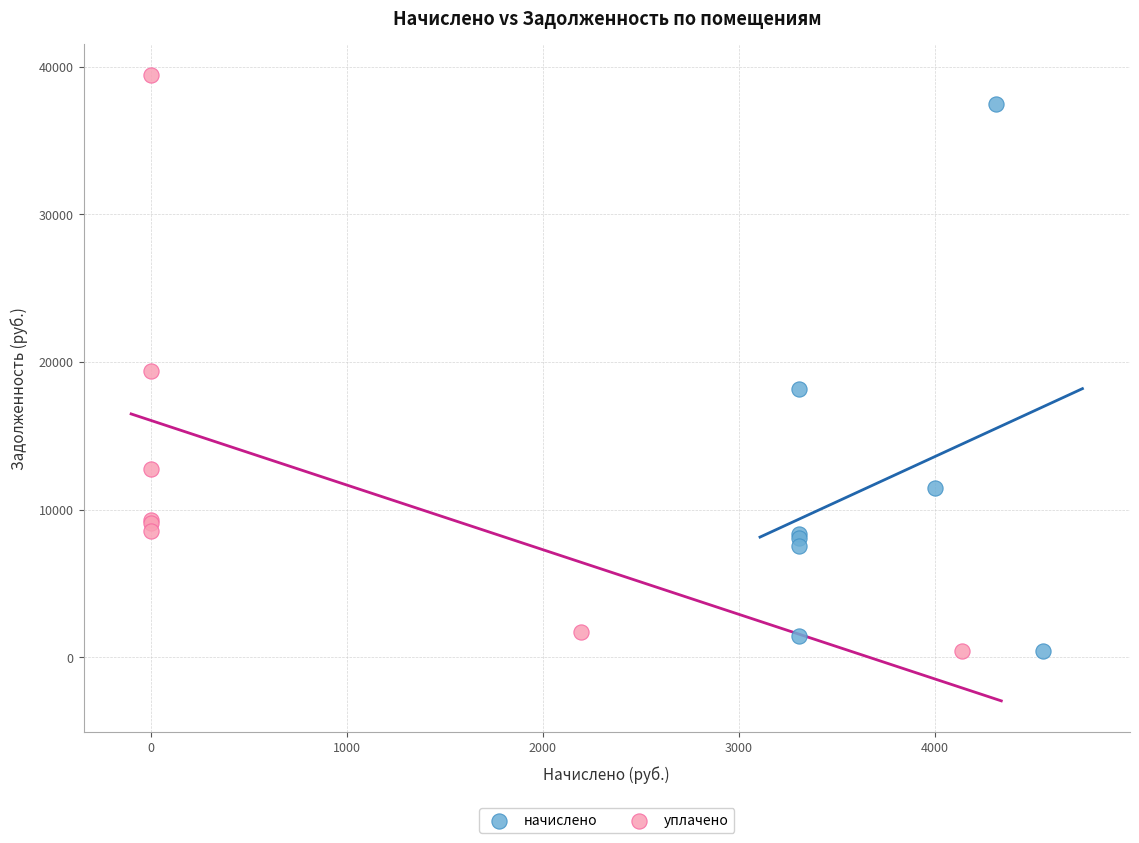

Which series has the widest spread of Y values?

уплачено